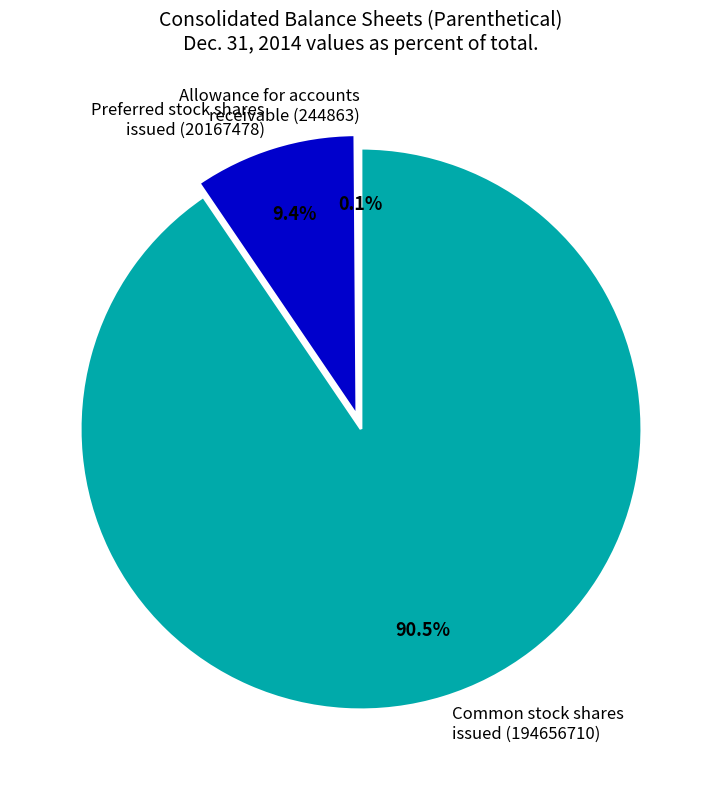

Is it true that Preferred stock shares issued is 15% of the pie?

False